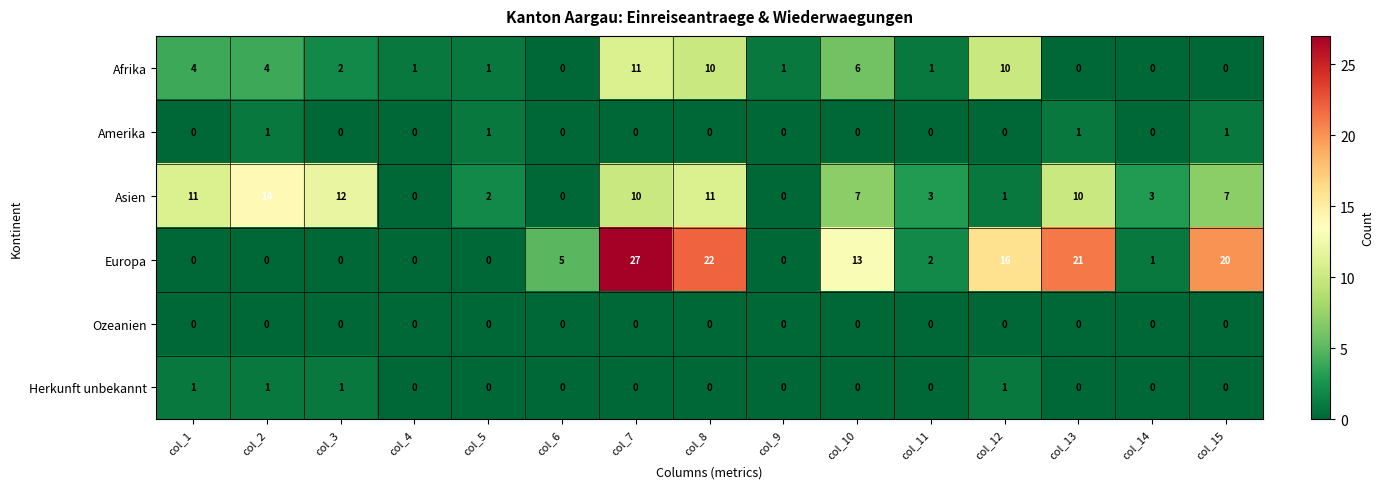

Which series has the largest range (max minus min)?

Europa